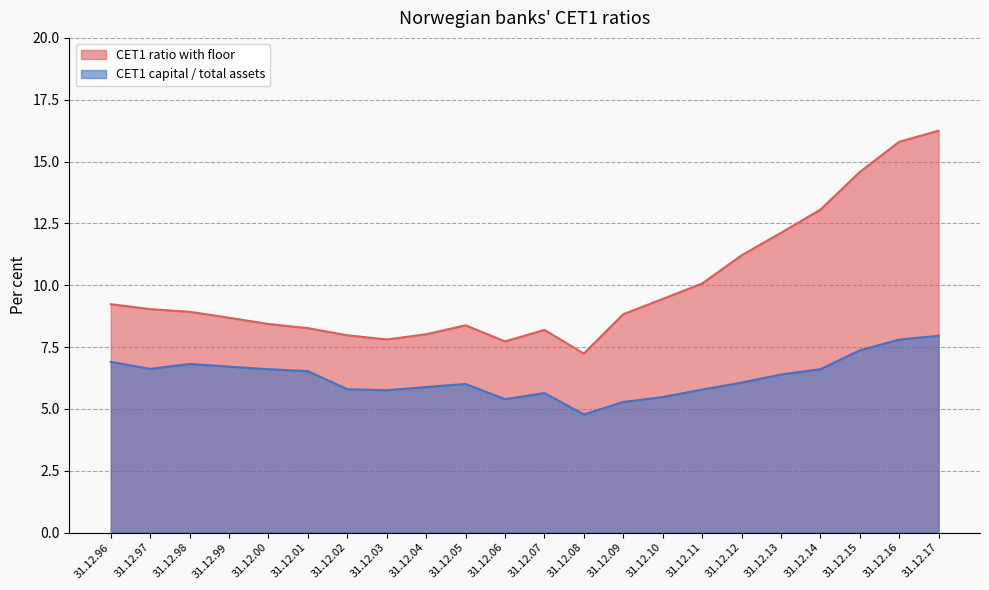

What are all the series names shown in the legend?

CET1 ratio with floor, CET1 capital / total assets